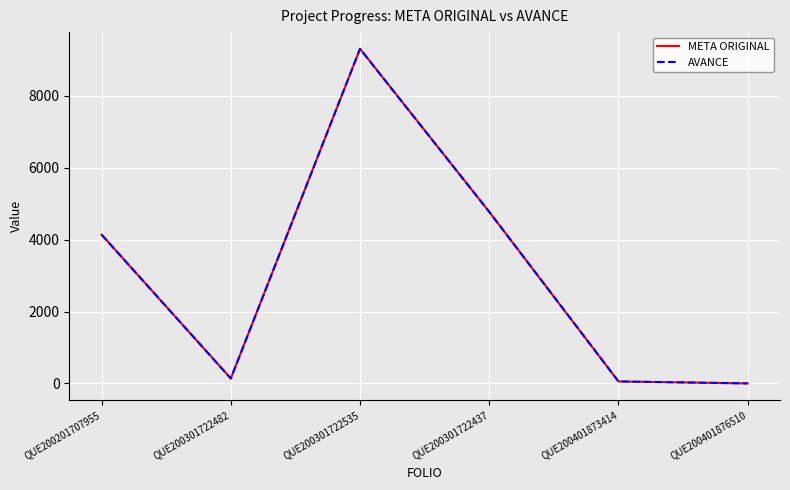

What position from the right is QUE200301722482?

5